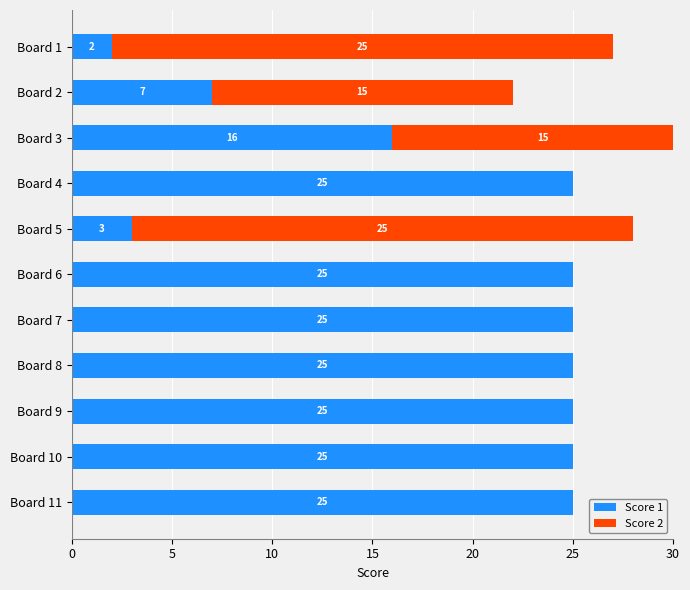

How many positive values does the Score 2 series have?

4